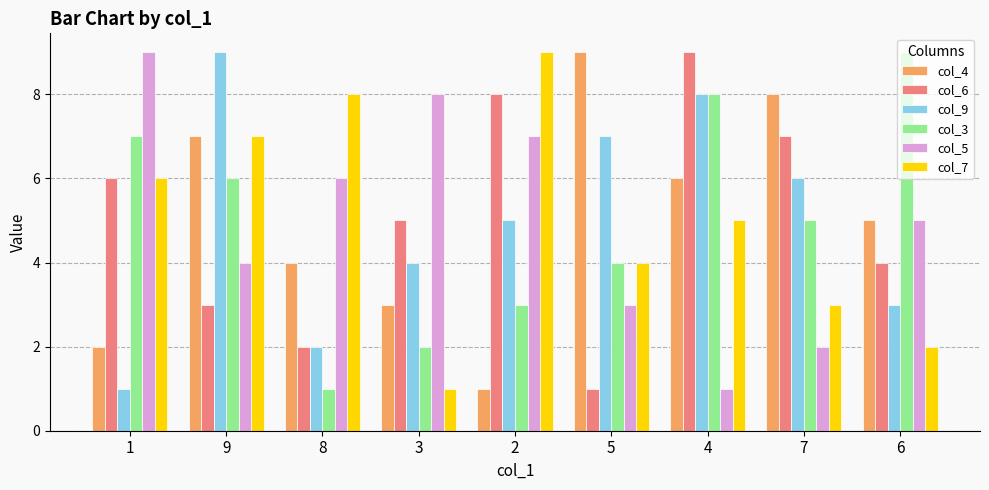

True or false: col_7 has a value of 10 at 9.

False